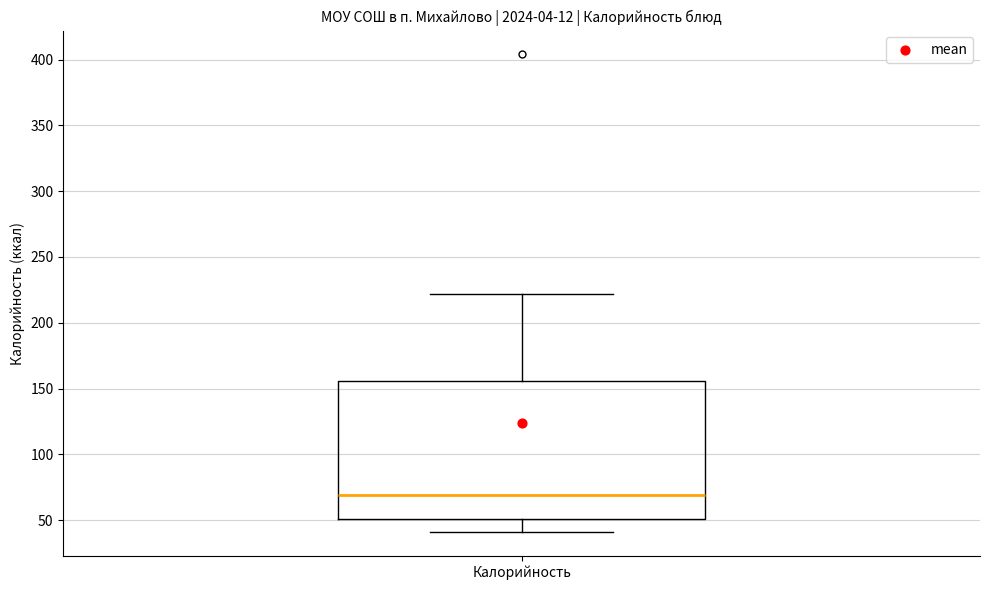

Where does the lower whisker of the box for Калорийность end on the y-axis? The values are not printed on the chart, so give them approximately, as read against the axis.

40